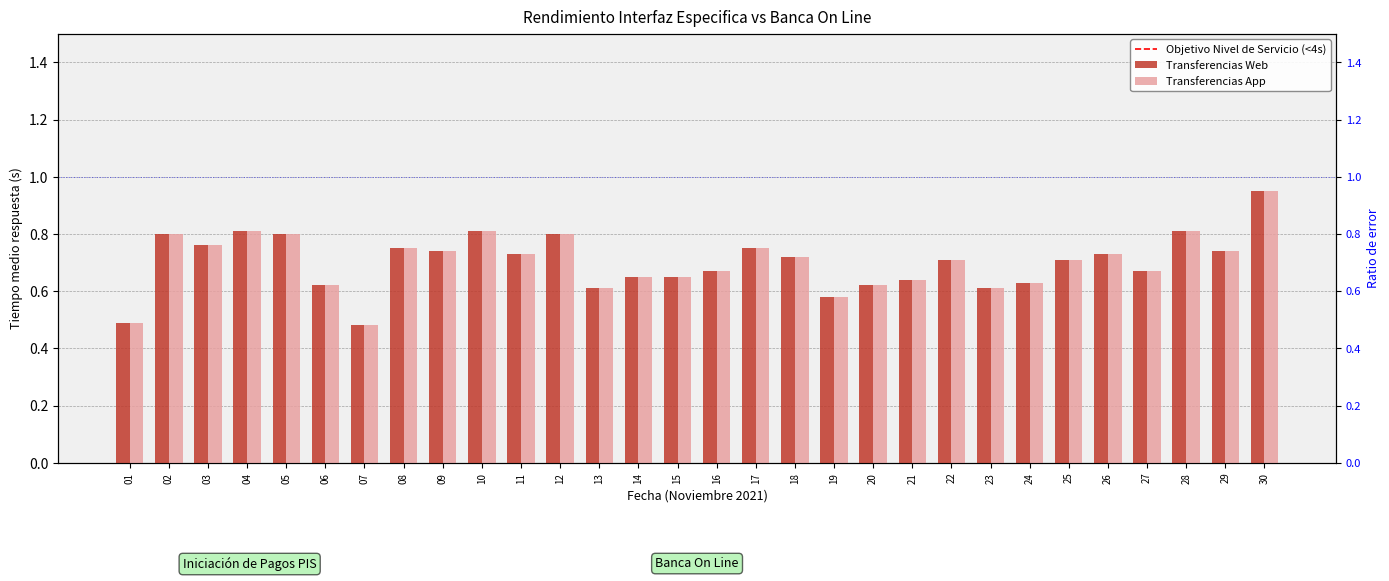

Which series has the largest range (max minus min)?

Transferencias Web